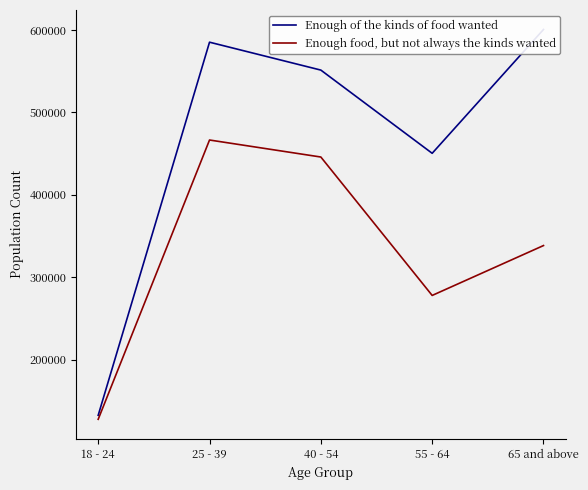

Reading left to right, list all the values displayed in this chart.

Enough of the kinds of food wanted: 132729	585126	551302	450404	600534
Enough food, but not always the kinds wanted: 127859	466519	445890	278048	338535